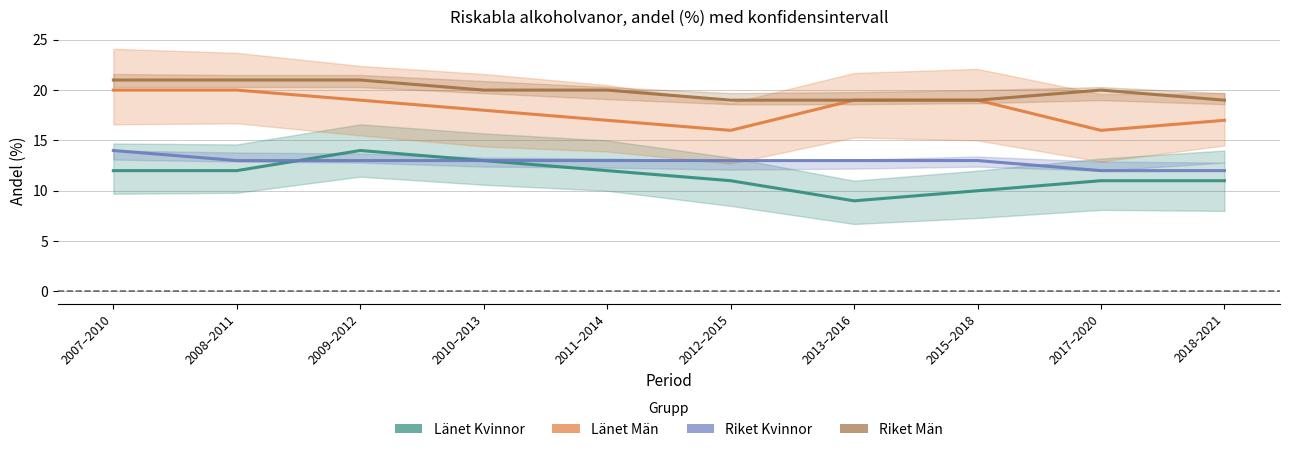

Which series has the largest total across all categories?

Riket Män